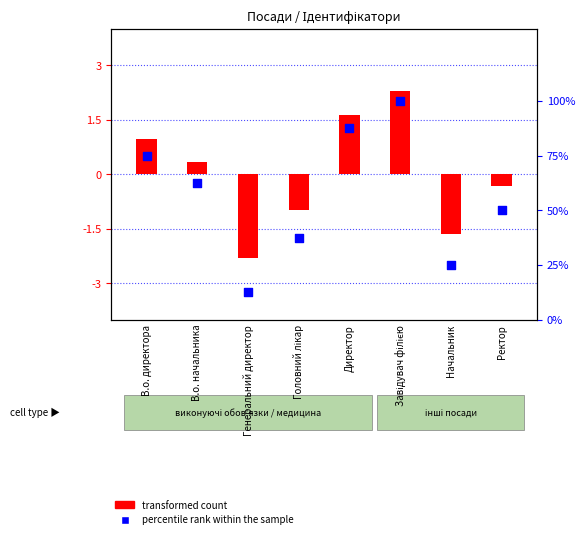

At how many categories does at least one series exceed 30?

6